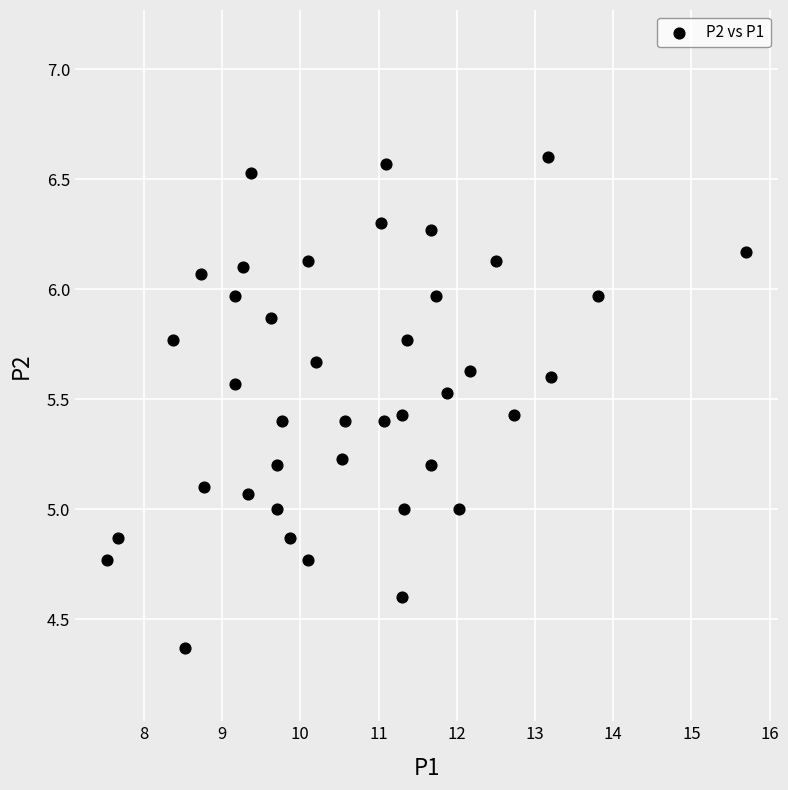

What is the range of X values (max minus min)?

8.2